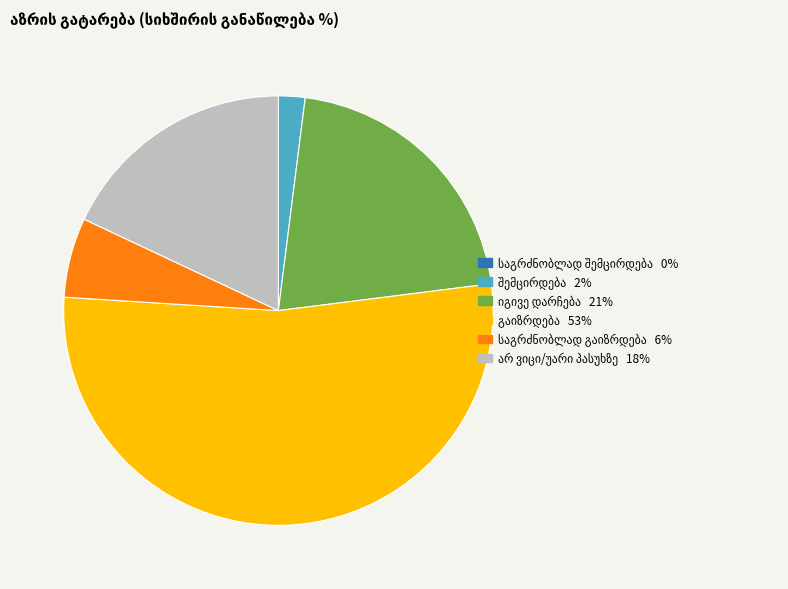

Is there a majority slice in this chart?

Yes